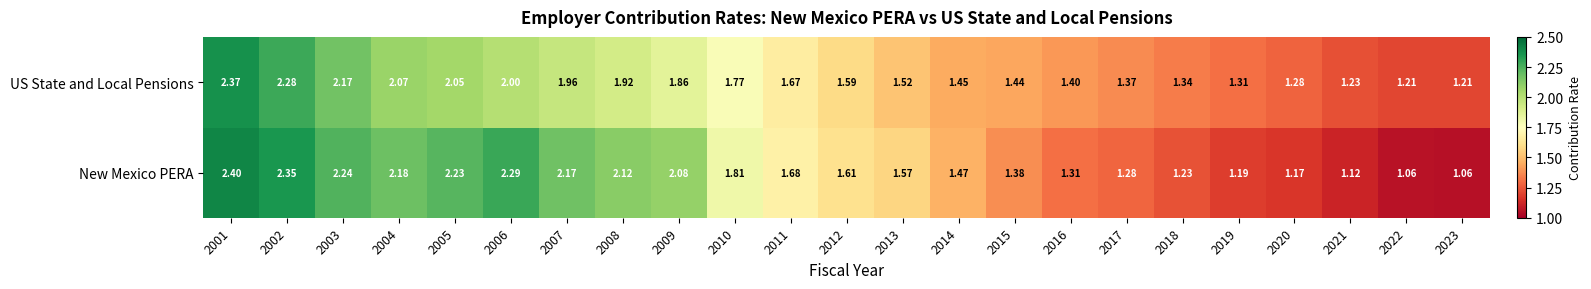

At which category is the sum across all series the highest?

2001